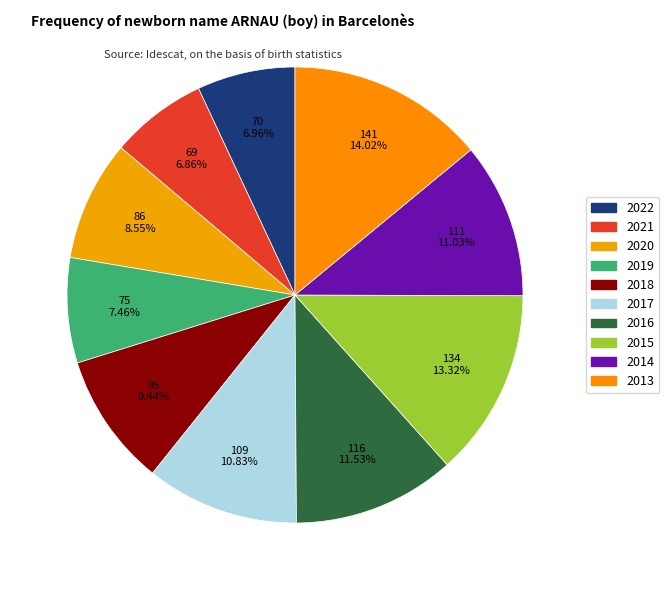

To the nearest percent, what is the combined percentage of 2018 and 2016?

21%